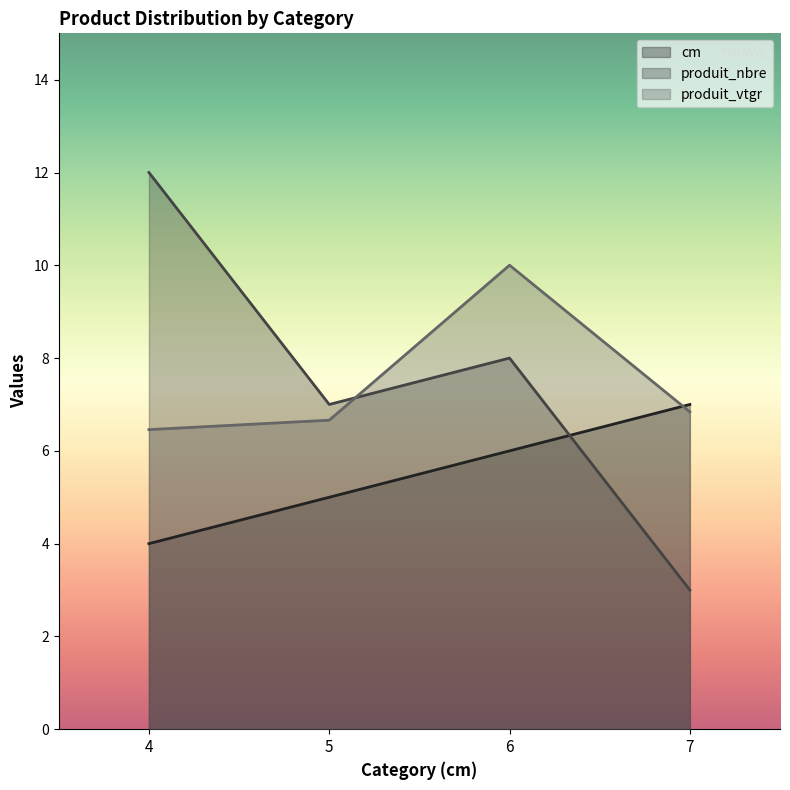

How many lines are shown in the chart?

3